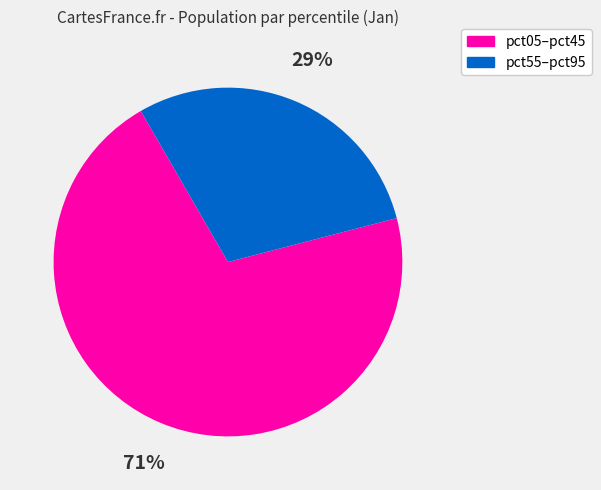

Does any single category account for the majority?

Yes